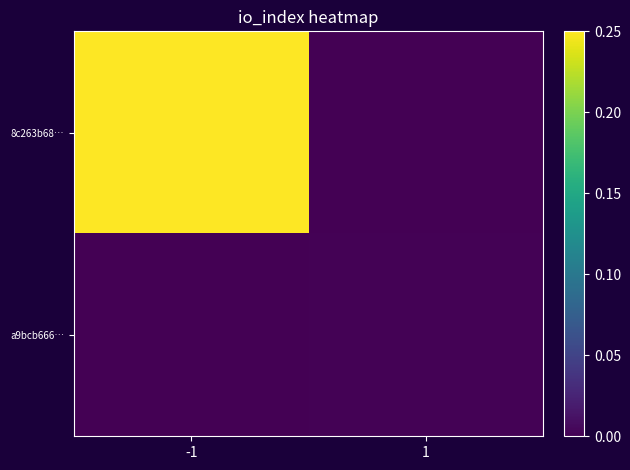

Between 1 and -1, which is larger?

-1